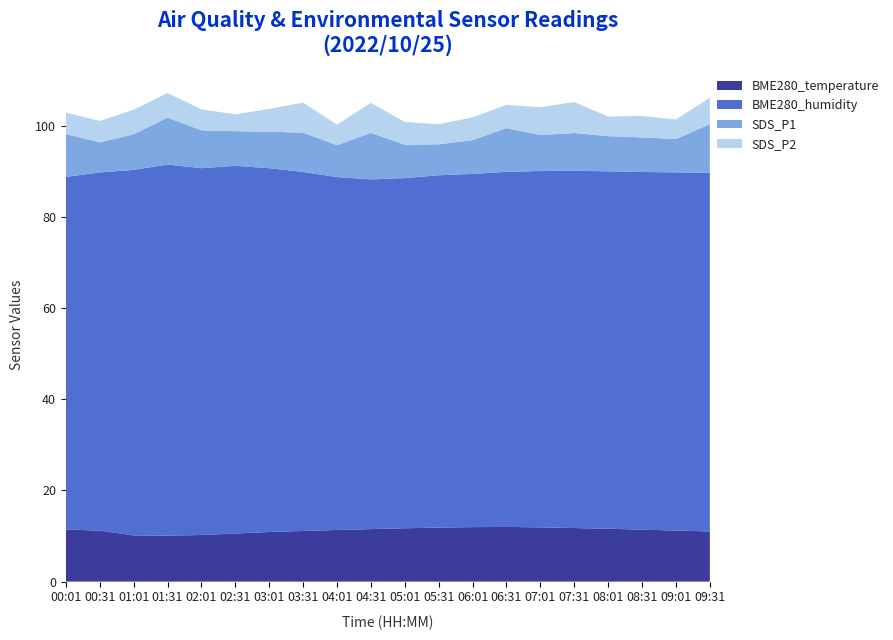

Reading left to right, what are all the values shown in this chart?

BME280_temperature: 11.4	11.2	10.1	10.1	10.2	10.6	10.9	11.1	11.3	11.5	11.7	11.8	11.9	12.0	11.9	11.8	11.6	11.4	11.2	11.0
BME280_humidity: 77.3	78.6	80.2	81.4	80.5	80.7	79.8	78.8	77.4	76.7	76.8	77.3	77.5	77.9	78.2	78.4	78.4	78.5	78.6	78.7
SDS_P1: 9.4	6.6	7.8	10.3	8.3	7.6	8.0	8.6	7.0	10.2	7.3	6.8	7.4	9.6	7.9	8.3	7.7	7.6	7.3	10.7
SDS_P2: 4.7	4.7	5.4	5.4	4.6	3.7	5.0	6.6	4.5	6.6	5.0	4.4	5.0	5.1	6.1	6.8	4.3	4.7	4.3	5.8